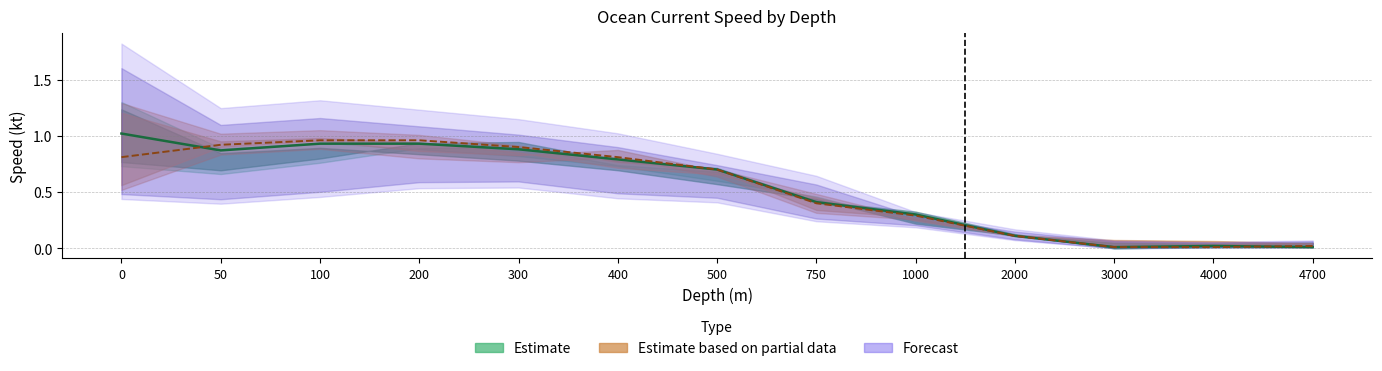

What is the difference between the maximum and second lowest values in the Estimate based on partial data series?

0.9